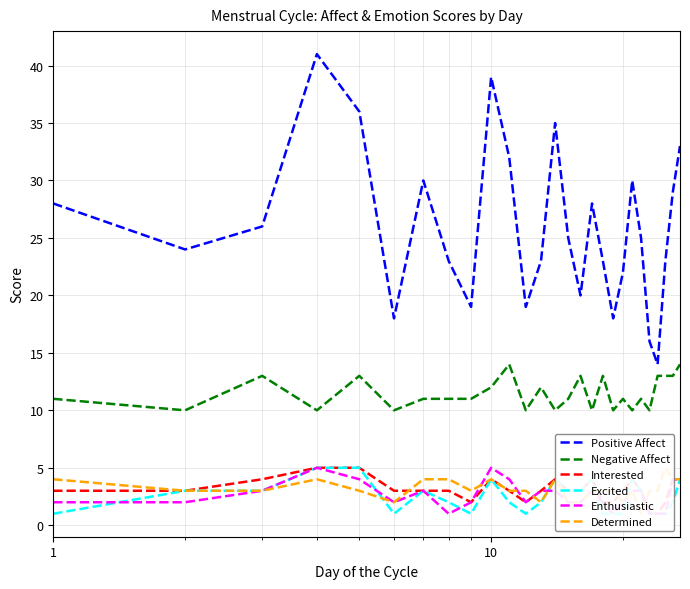

Reading left to right, what are all the values shown in this chart?

Positive Affect: 28	24	26	41	36	18	30	23	19	39	32	19	23	35	25	20	28	23	18	22	30	25	16	14	23	29	33
Negative Affect: 11	10	13	10	13	10	11	11	11	12	14	10	12	10	11	13	10	13	10	11	10	11	10	13	13	13	14
Interested: 3	3	4	5	5	3	3	3	2	4	3	2	3	4	3	3	4	2	2	3	4	3	1	1	2	4	4
Excited: 1	3	3	5	5	1	3	2	1	4	2	1	2	4	3	3	4	1	1	1	4	3	1	1	1	2	4
Enthusiastic: 2	2	3	5	4	2	3	1	2	5	4	2	3	3	2	2	3	2	1	2	3	3	1	1	1	4	4
Determined: 4	3	3	4	3	2	4	4	3	4	3	3	2	4	2	2	3	3	3	2	3	1	3	3	5	4	4